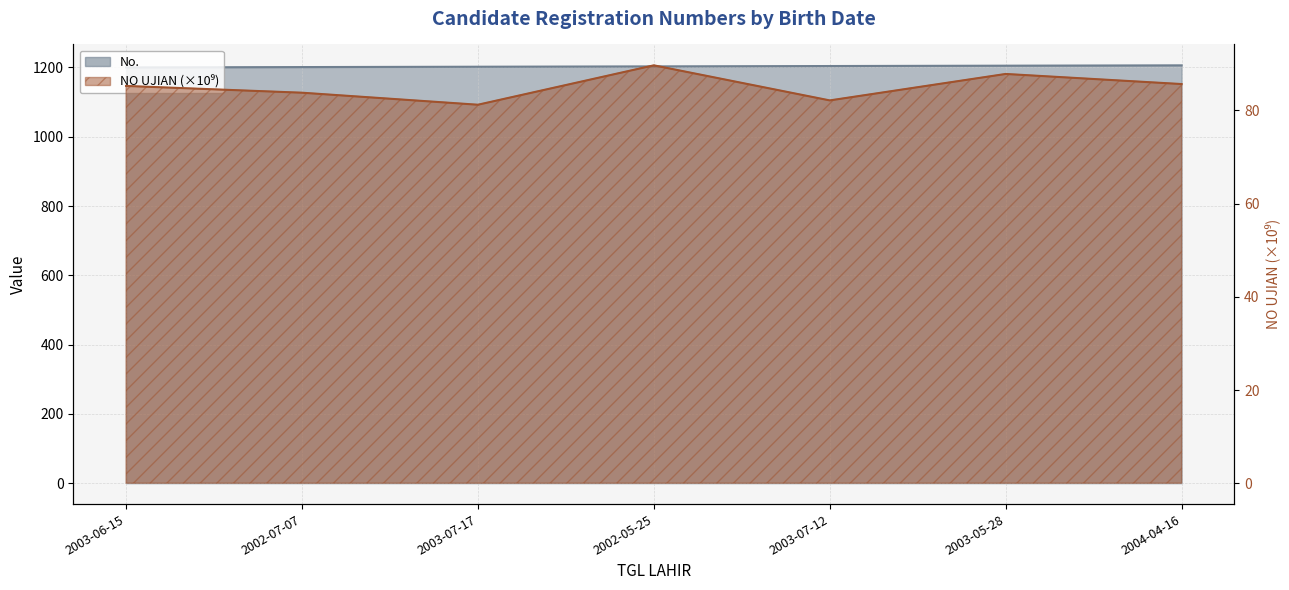

What is the total value across all series at 2003-07-17?

1283.2